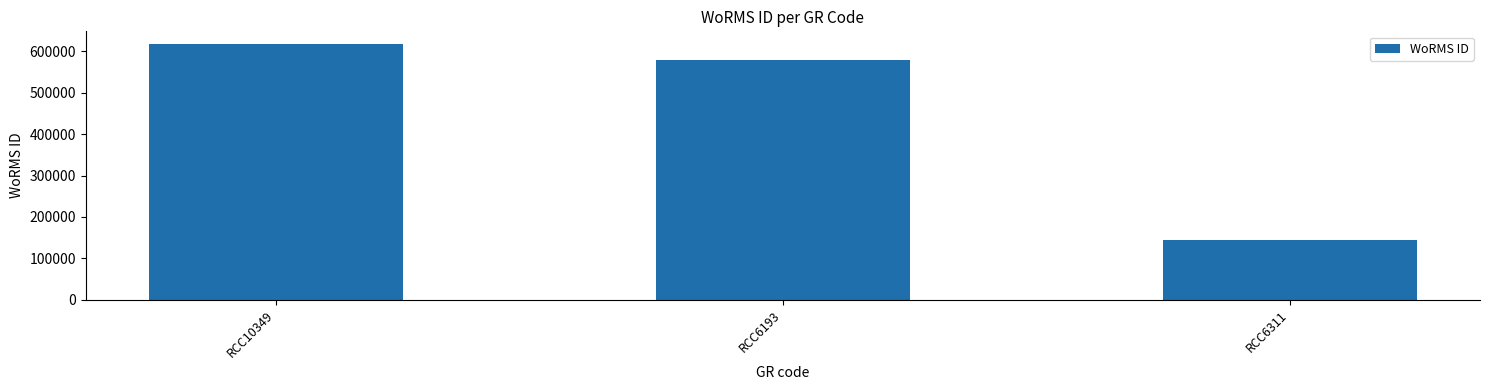

At which label does the data first exceed 577733?

RCC10349